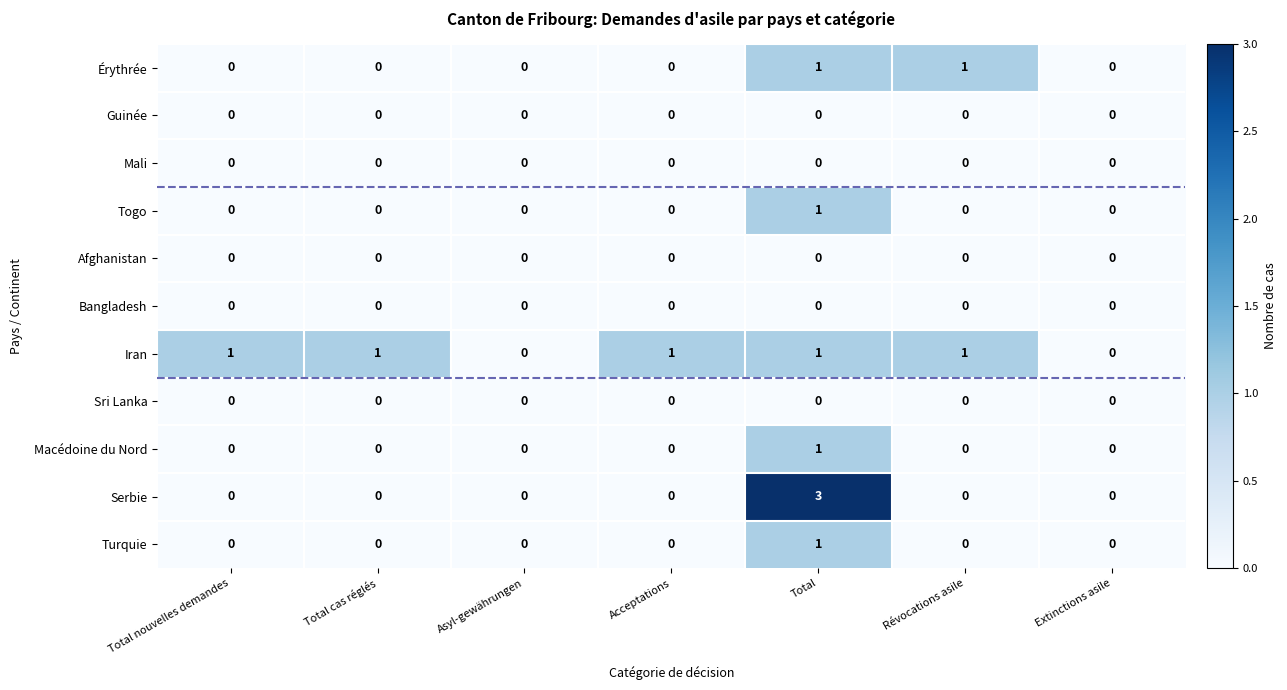

Between Acceptations and Révocations asile, which series saw the biggest shift?

Érythrée